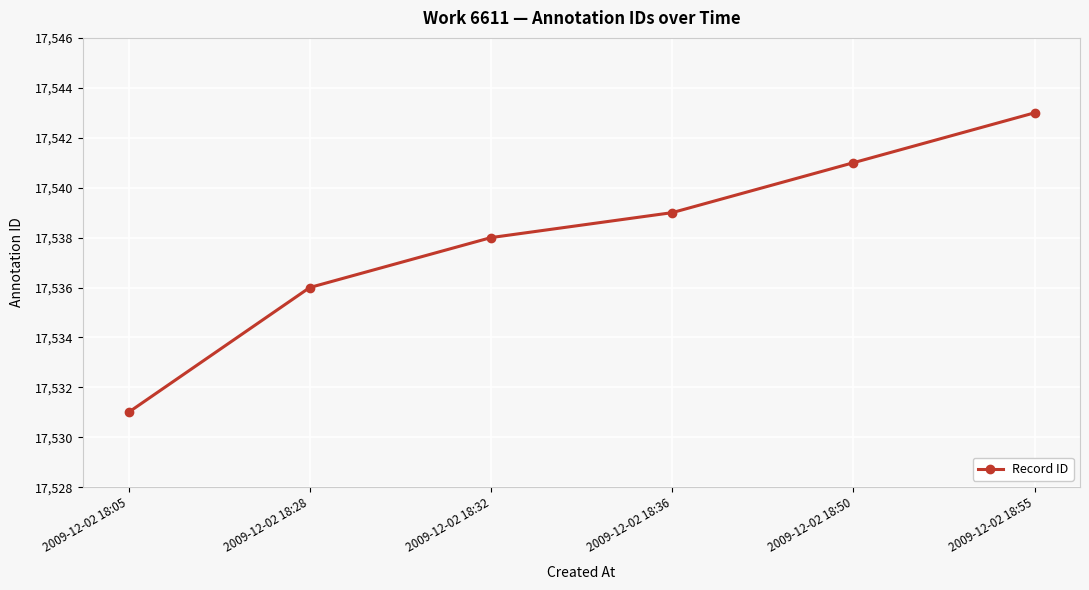

Count the number of categories in the chart.

6